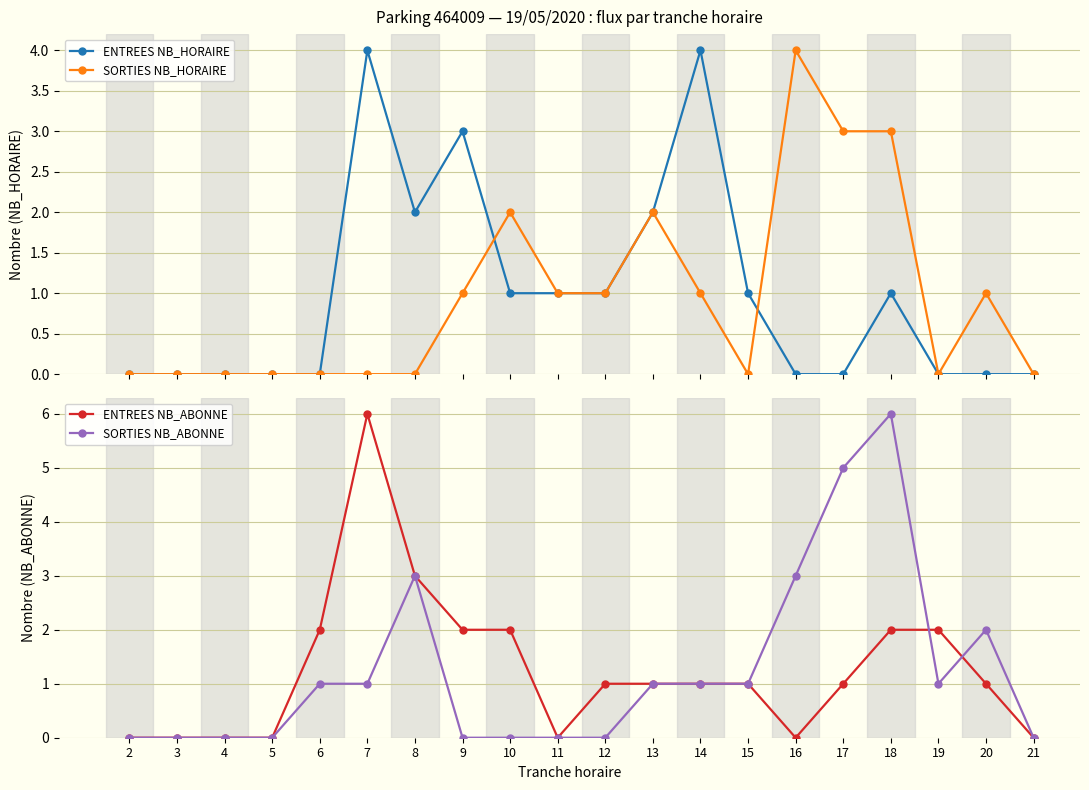

How many lines are shown in the chart?

4